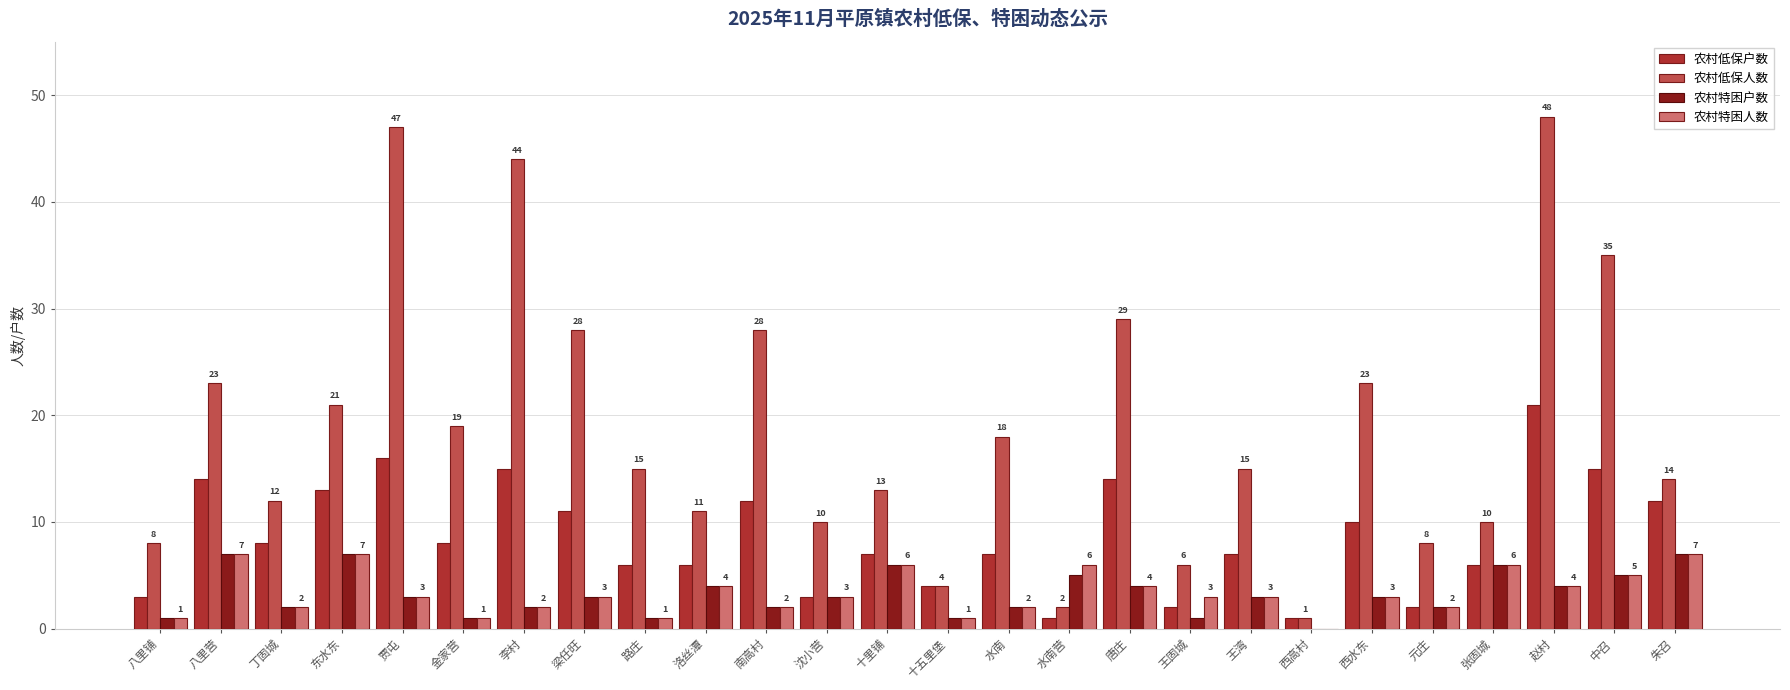

Reading left to right, what are all the values shown in this chart?

农村低保户数: 3	14	8	13	16	8	15	11	6	6	12	3	7	4	7	1	14	2	7	1	10	2	6	21	15	12
农村低保人数: 8	23	12	21	47	19	44	28	15	11	28	10	13	4	18	2	29	6	15	1	23	8	10	48	35	14
农村特困户数: 1	7	2	7	3	1	2	3	1	4	2	3	6	1	2	5	4	1	3	0	3	2	6	4	5	7
农村特困人数: 1	7	2	7	3	1	2	3	1	4	2	3	6	1	2	6	4	3	3	0	3	2	6	4	5	7